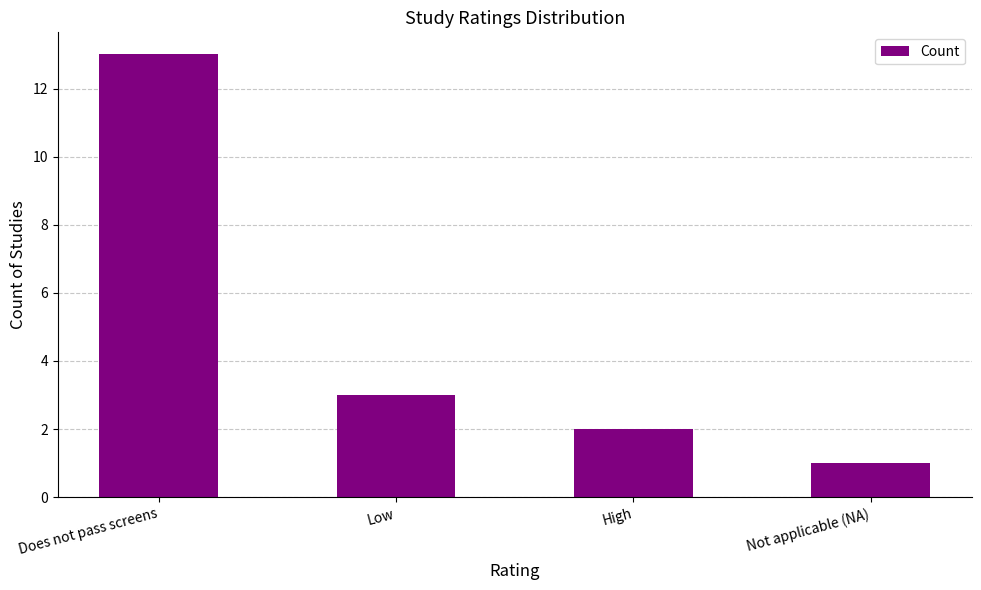

What is the label of the 2nd bar from the right?

High